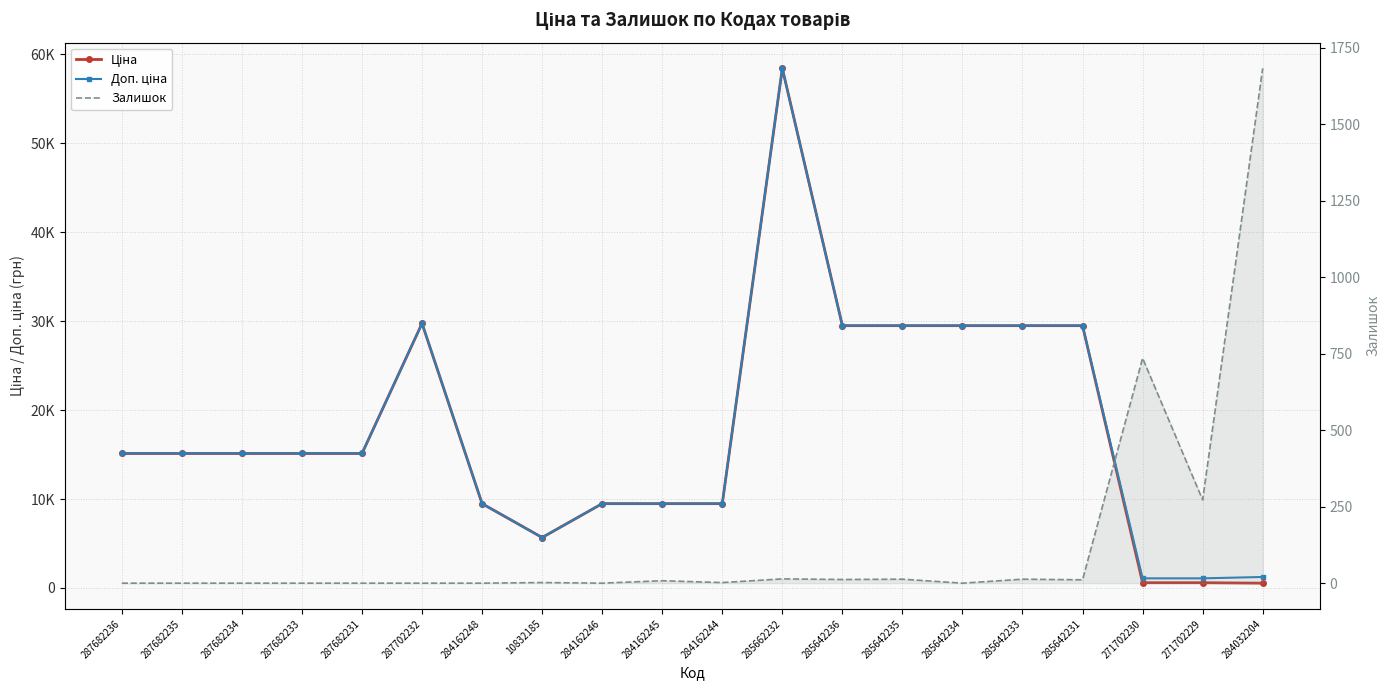

Which series has the largest total across all categories?

Доп. ціна